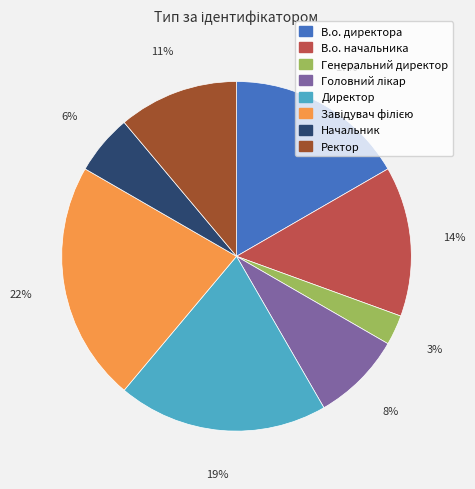

What is the ratio of the value at Ректор to the value at В.о. начальника?

0.8